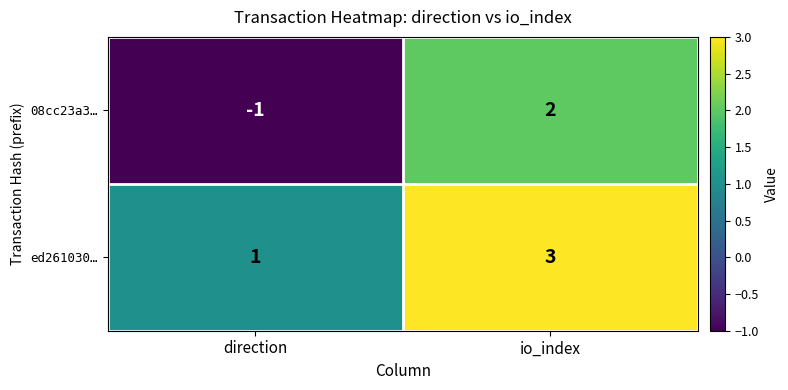

Count the number of data series in this chart.

2